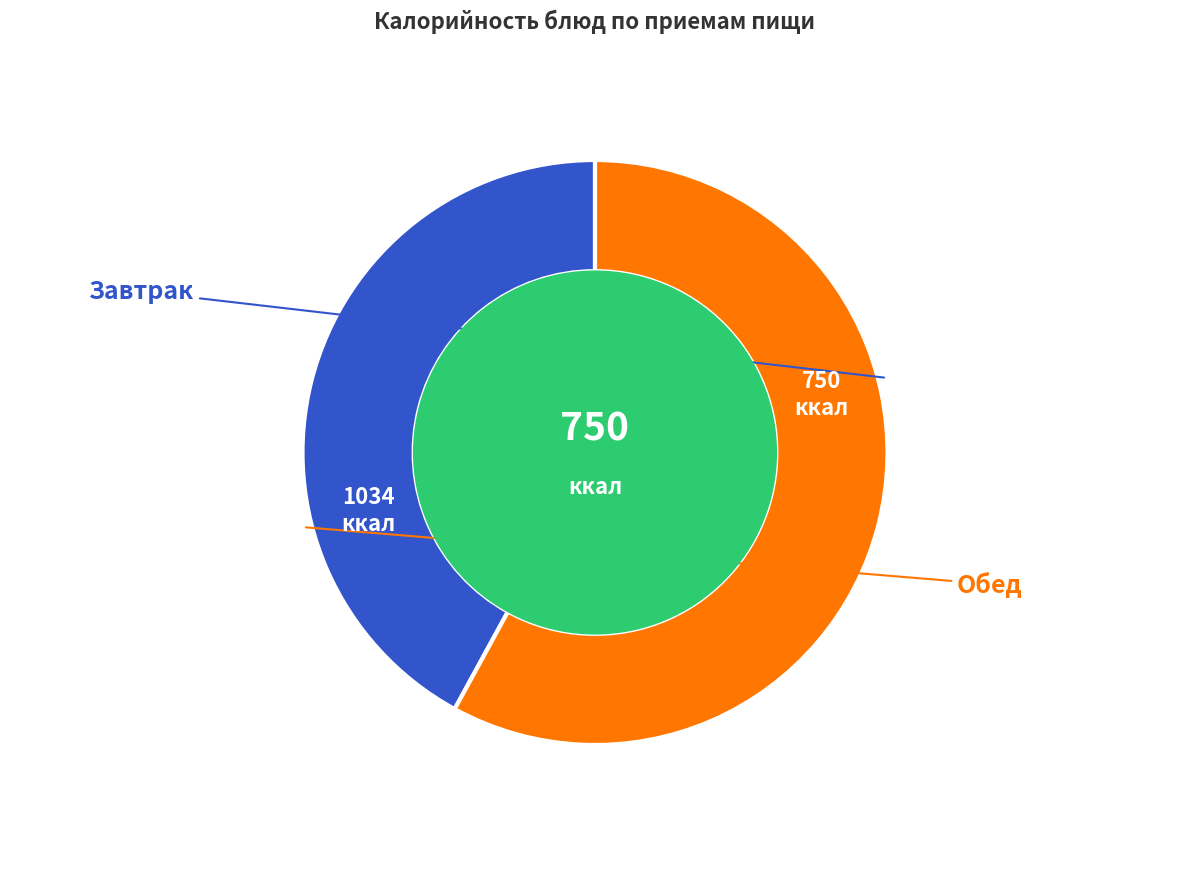

Does any single category account for the majority?

Yes